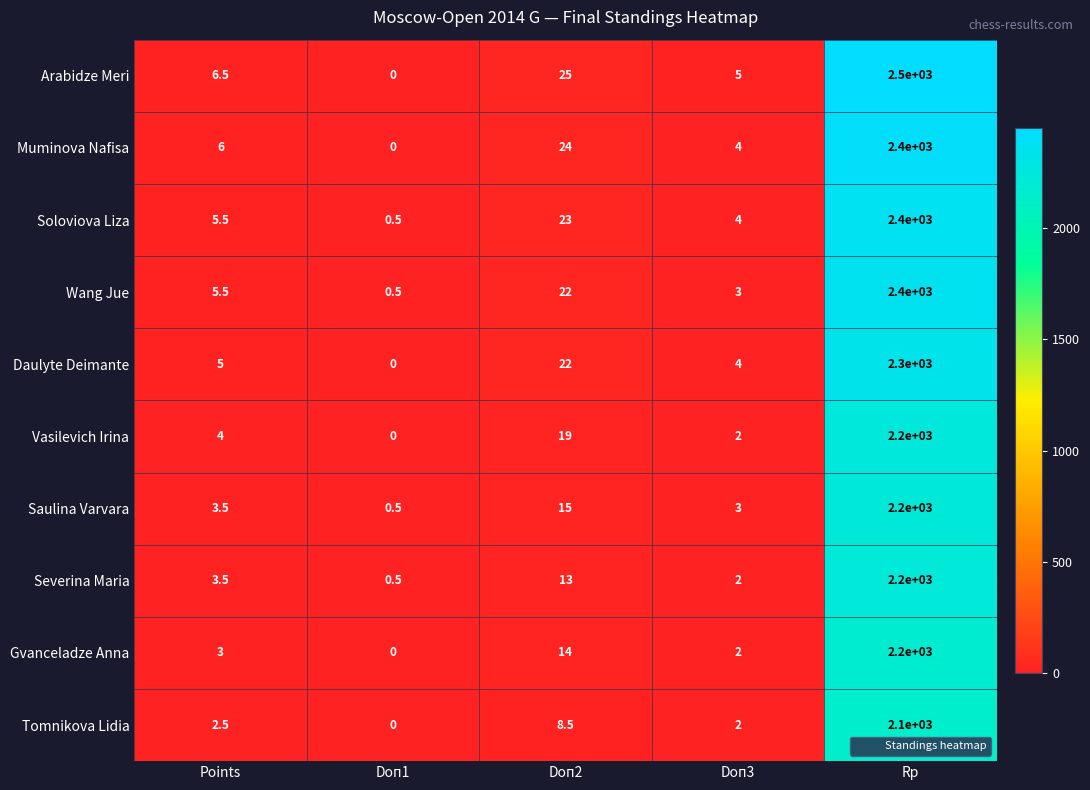

The Severina Maria series shows 3.0 at Doп3. True or false?

False